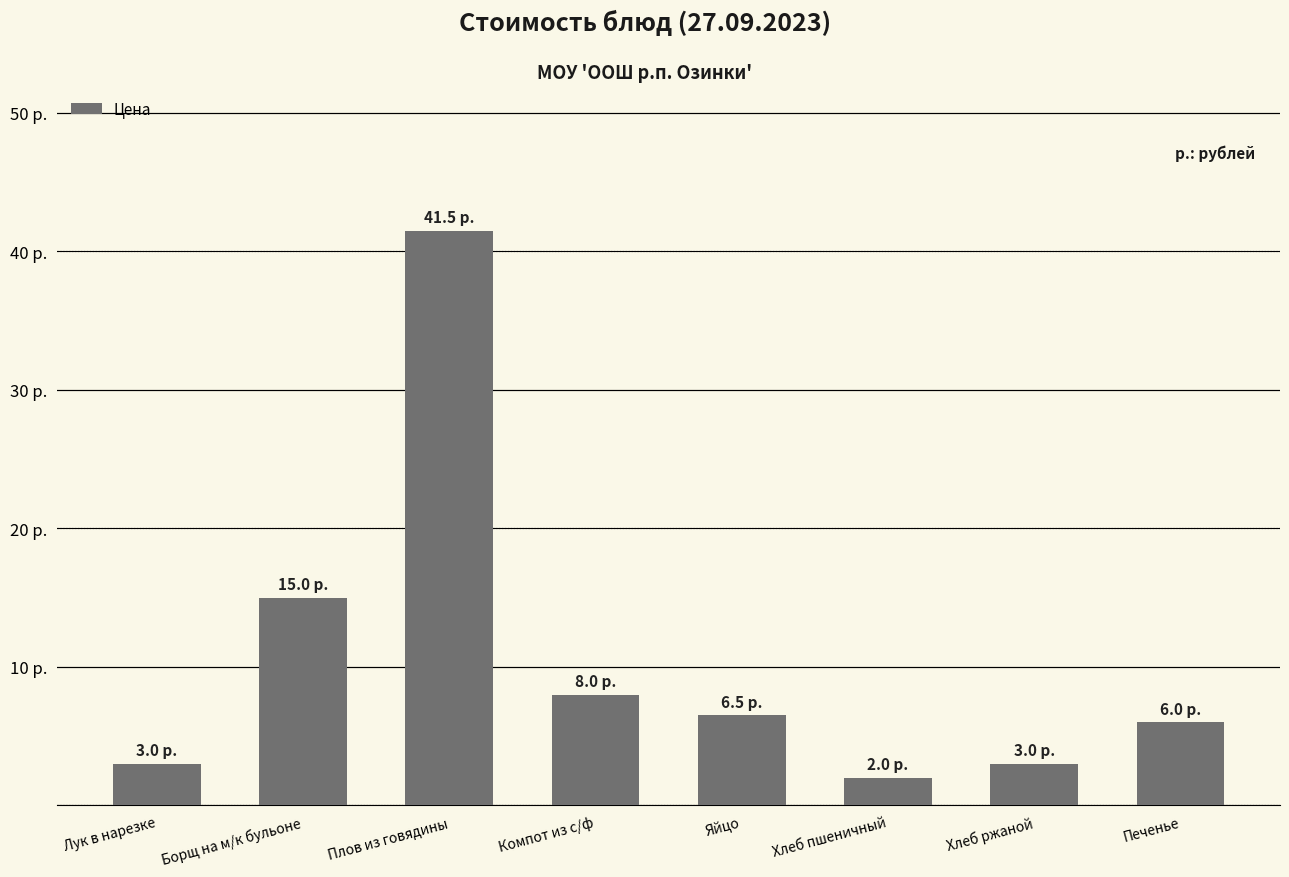

What is the change in value from Яйцо to Хлеб пшеничный?

-4.5